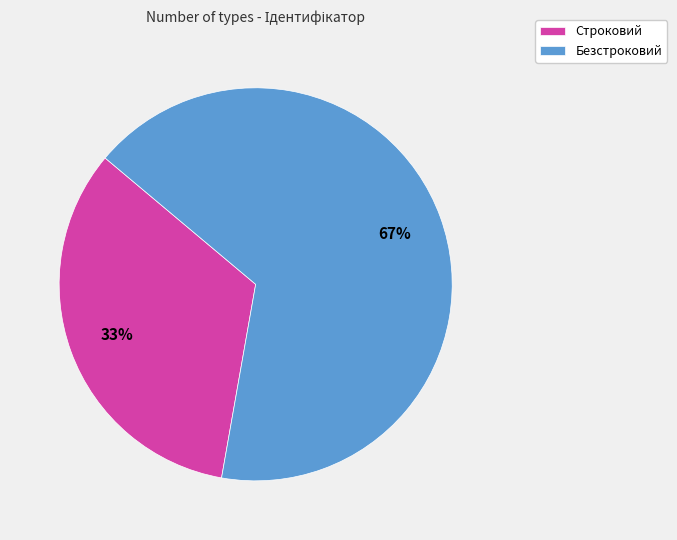

To the nearest percent, what is the combined percentage of Строковий and Безстроковий?

100%